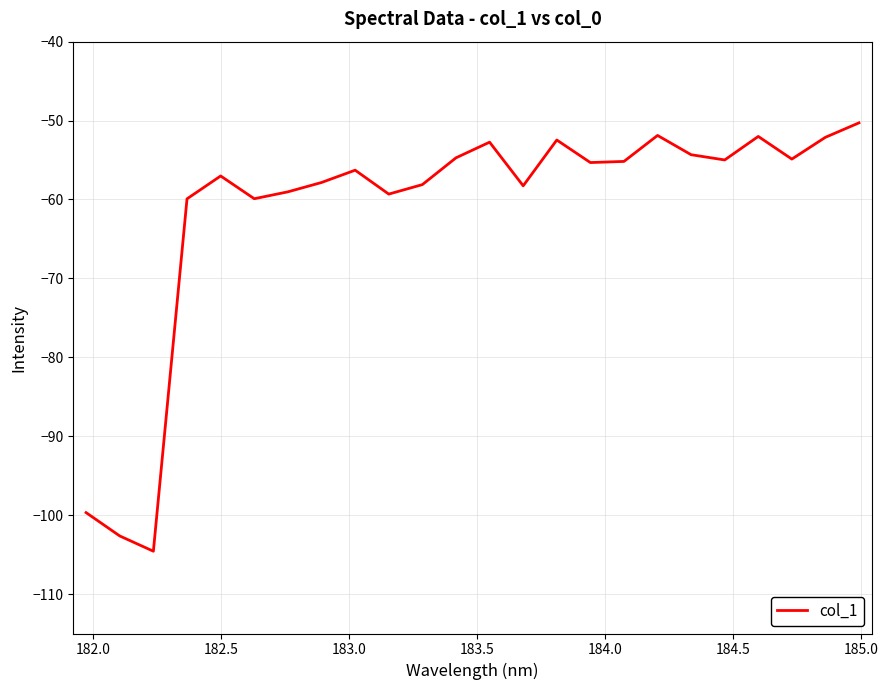

How many categories are shown in the chart?

24